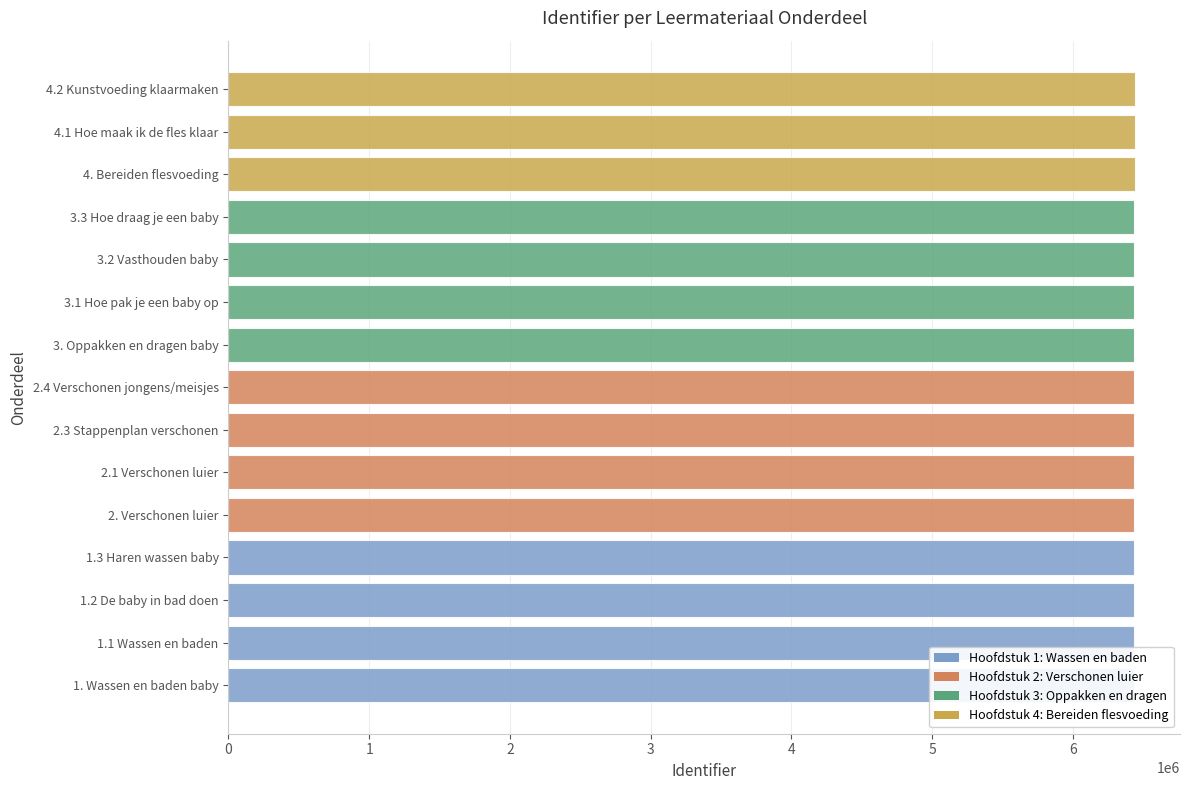

Rank the categories by value from highest to lowest.

4.2 Kunstvoeding klaarmaken, 4.1 Hoe maak ik de fles klaar, 4. Bereiden flesvoeding, 3.2 Vasthouden baby, 3.3 Hoe draag je een baby, 3.1 Hoe pak je een baby op, 3. Oppakken en dragen baby, 2.4 Verschonen jongens/meisjes, 2.3 Stappenplan verschonen, 2.1 Verschonen luier, 2. Verschonen luier, 1.3 Haren wassen baby, 1.2 De baby in bad doen, 1.1 Wassen en baden, 1. Wassen en baden baby